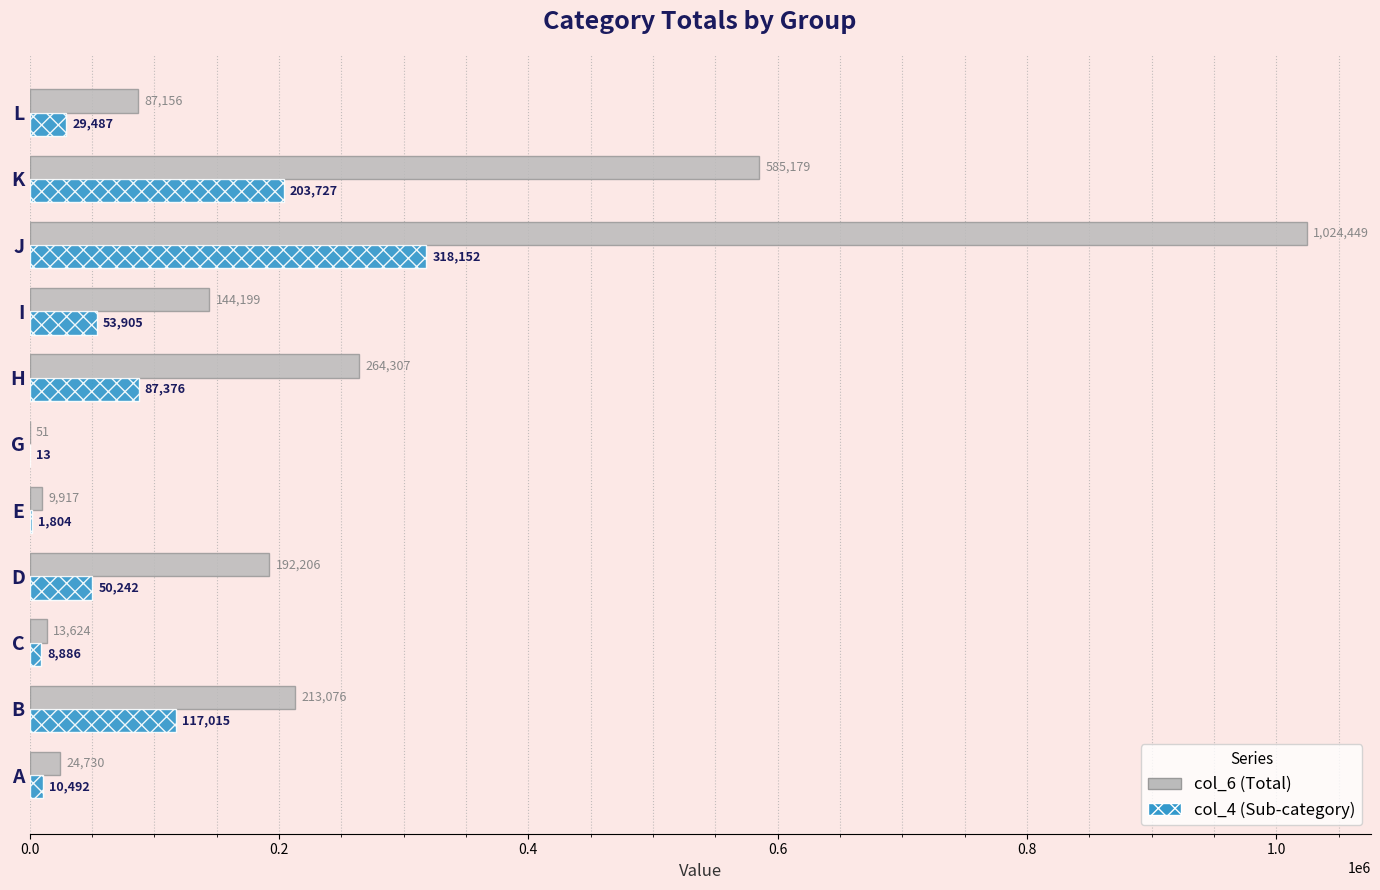

What is the sum of the col_6 (Total) values at J and B?

1237525